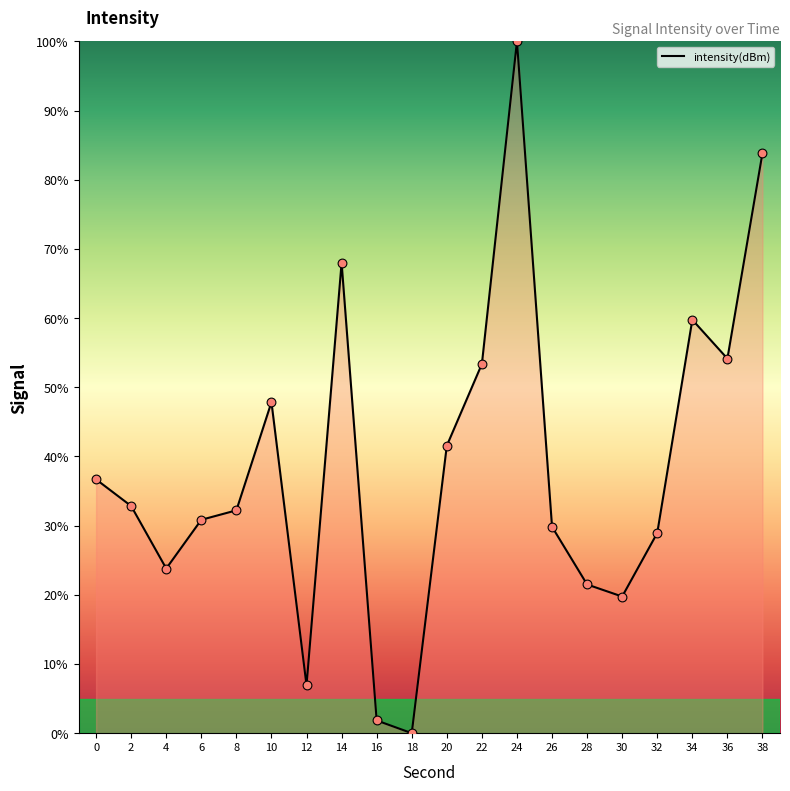

What is the change in value from 10 to 22?

+5.5